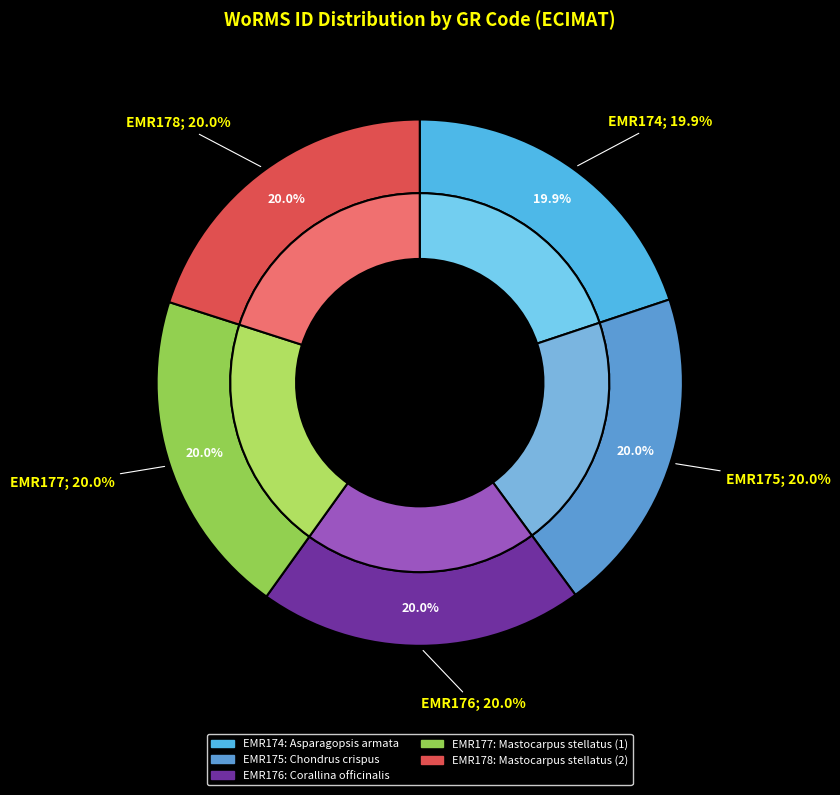

How many segments does this pie chart have?

5